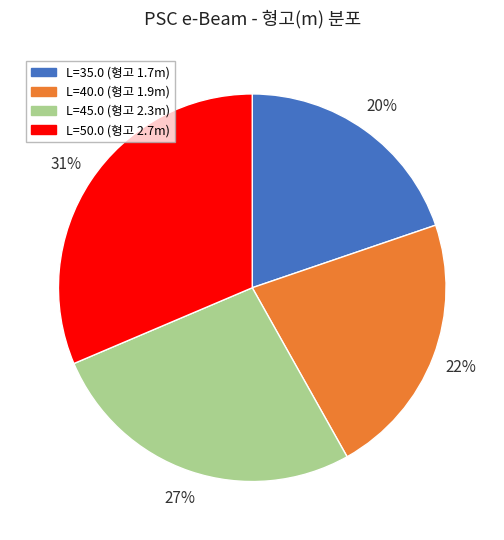

Do L=40.0 (형고 1.9m) and L=35.0 (형고 1.7m) together represent more than half of the pie?

No